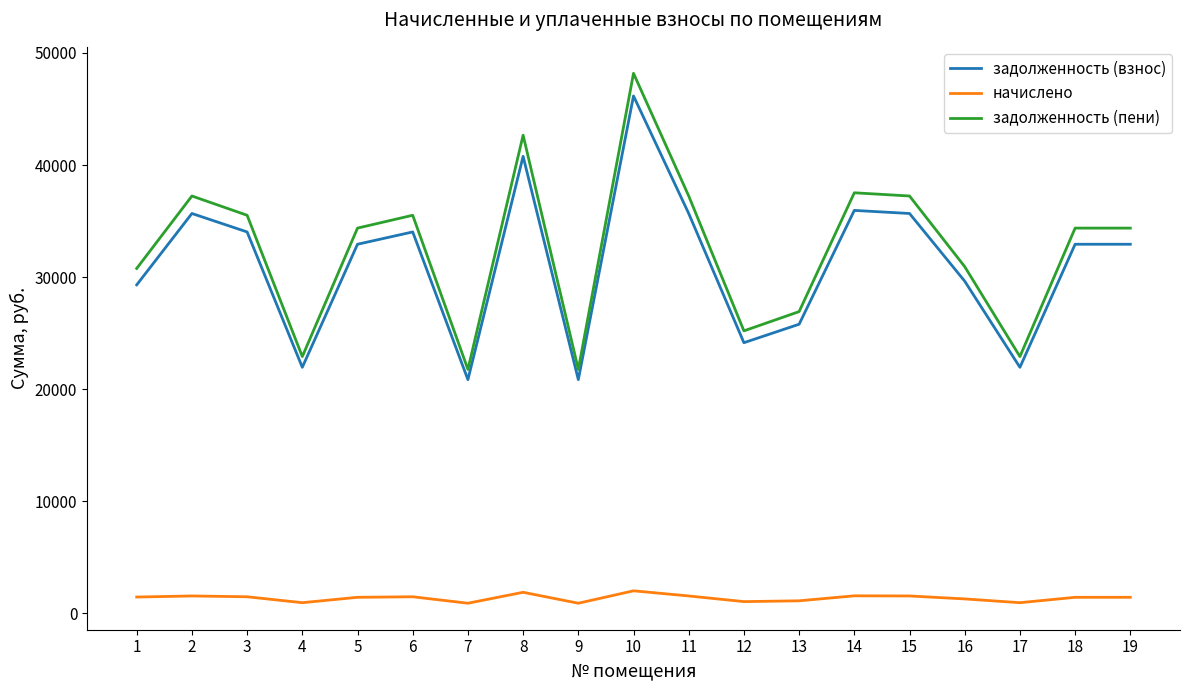

What are all the series names shown in the legend?

задолженность (взнос), начислено, задолженность (пени)